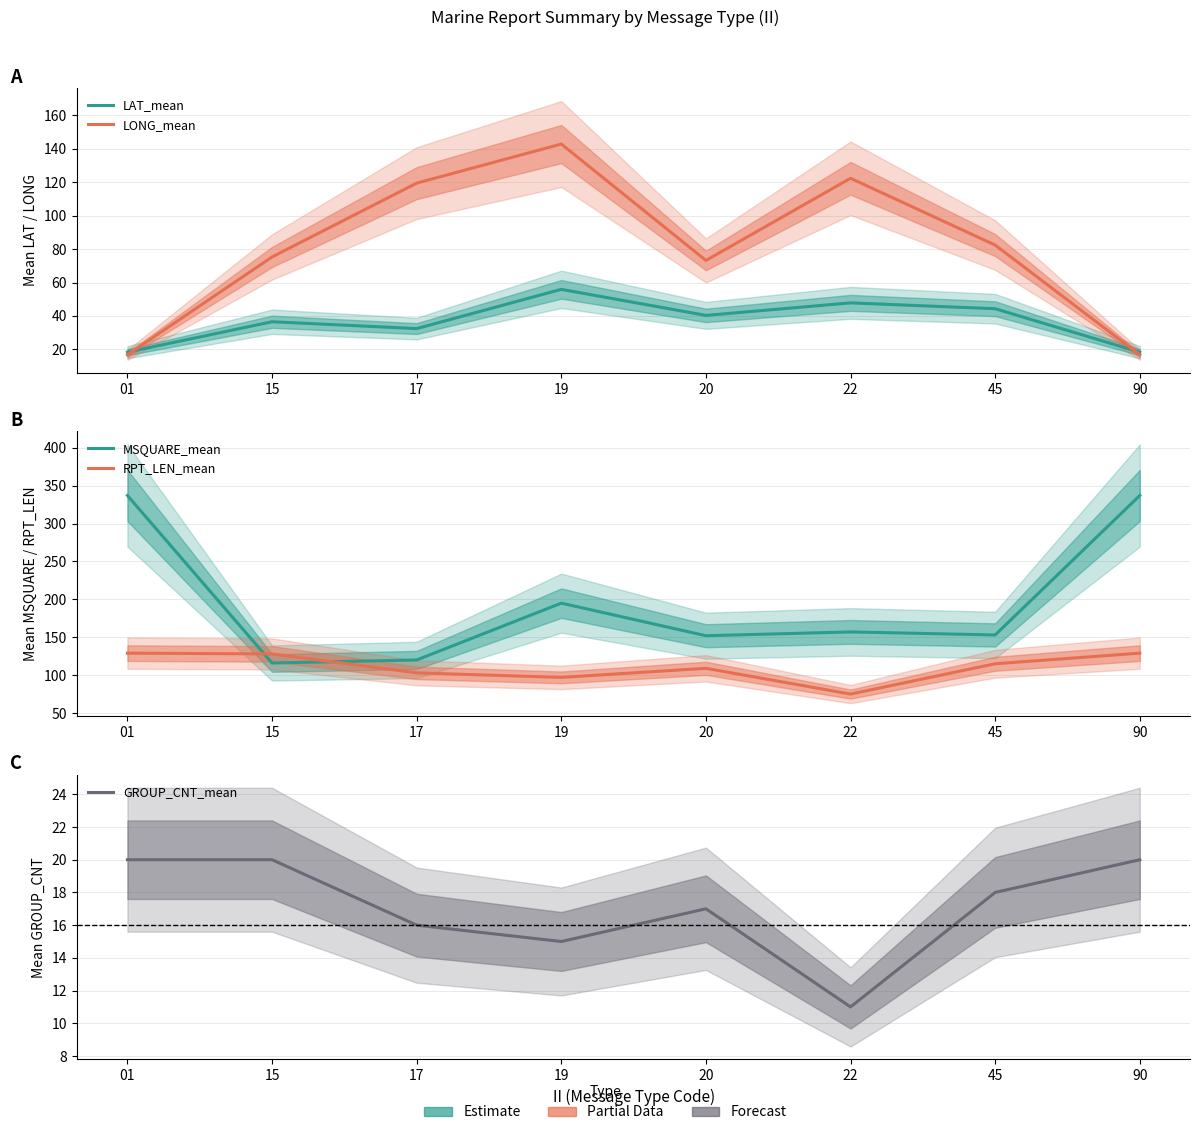

Reading right to left, list all the values displayed in this chart.

LAT_mean: 90=18.3	45=44.3	22=47.8	20=40.3	19=55.9	17=32.4	15=36.5	01=18.3
LONG_mean: 90=16.7	45=82.4	22=122.4	20=73.2	19=142.9	17=119.5	15=75.3	01=16.7
MSQUARE_mean: 90=337.0	45=153.0	22=157.0	20=152.0	19=195.0	17=120.0	15=116.0	01=337.0
RPT_LEN_mean: 90=129.0	45=115.0	22=75.0	20=109.0	19=97.0	17=103.0	15=128.0	01=129.0
GROUP_CNT_mean: 90=20.0	45=18.0	22=11.0	20=17.0	19=15.0	17=16.0	15=20.0	01=20.0